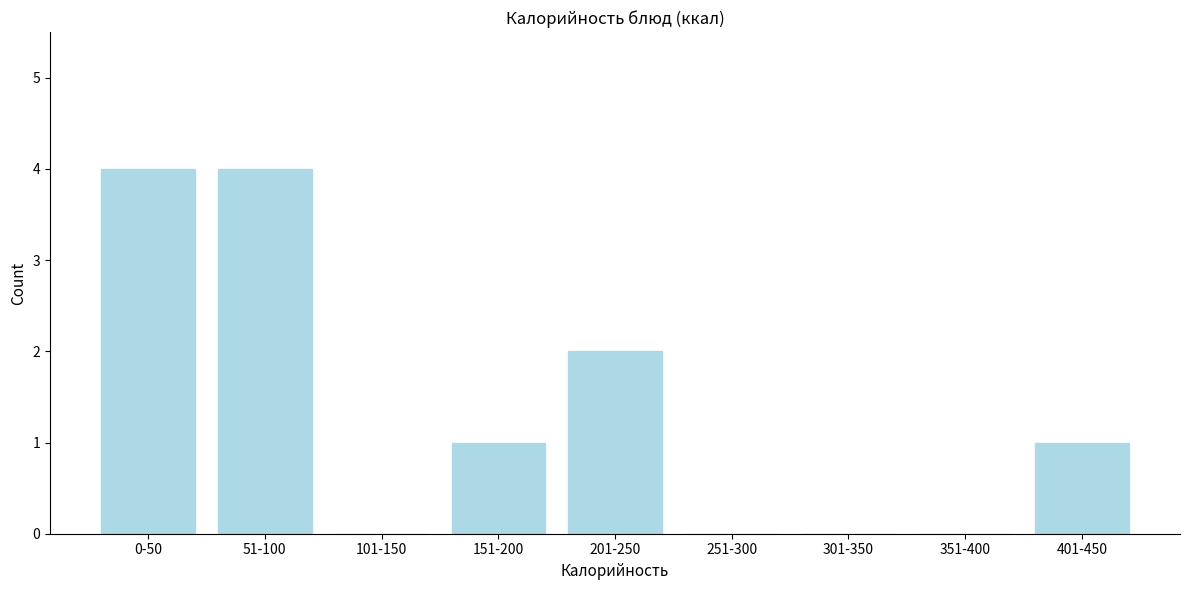

Reading left to right, extract all data points from this chart.

0-50=4	51-100=4	101-150=0	151-200=1	201-250=2	251-300=0	301-350=0	351-400=0	401-450=1